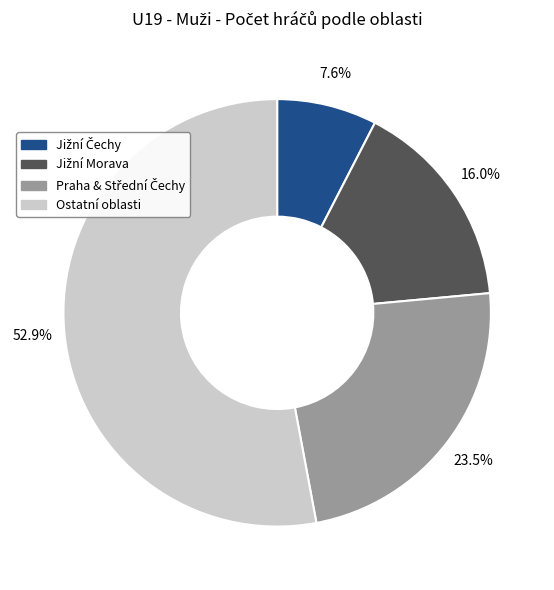

What is the largest slice in the pie chart?

Ostatní oblasti